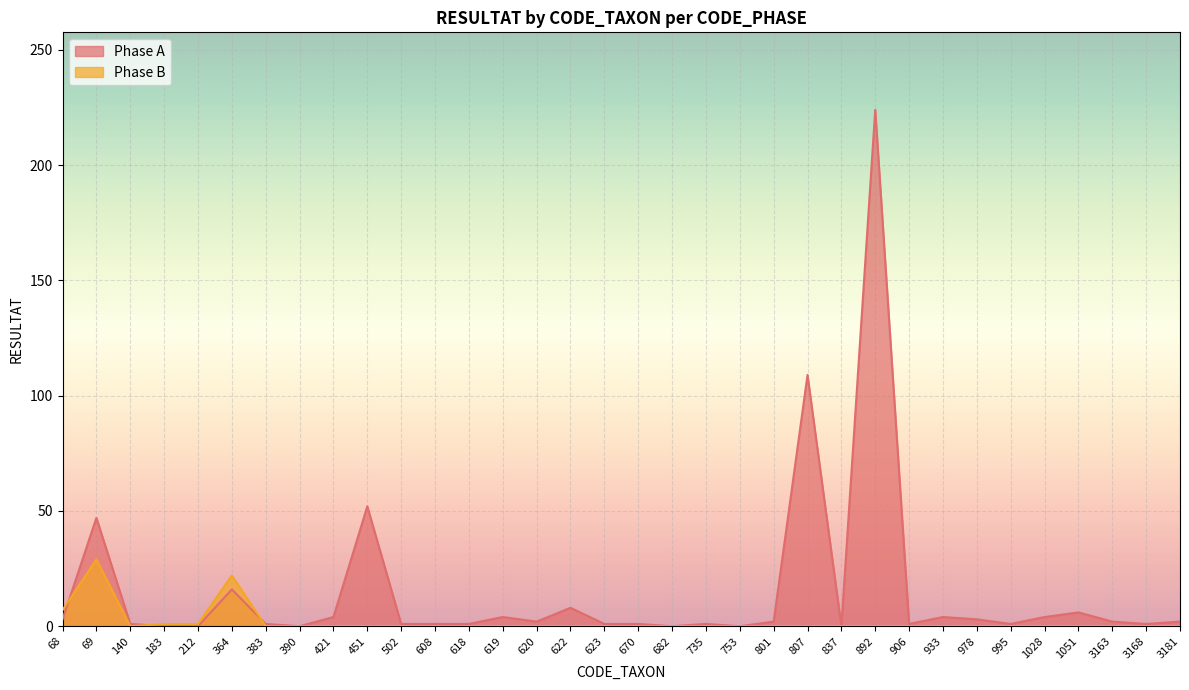

Reading left to right, list all the values displayed in this chart.

Phase A: 3	47	1	0	0	16	1	0	4	52	1	1	1	4	2	8	1	1	0	1	0	2	109	0	224	1	4	3	1	4	6	2	1	2
Phase B: 7	29	0	1	1	22	0	0	0	0	0	0	0	0	0	0	0	0	0	0	0	0	0	0	0	0	0	0	0	0	0	0	0	0